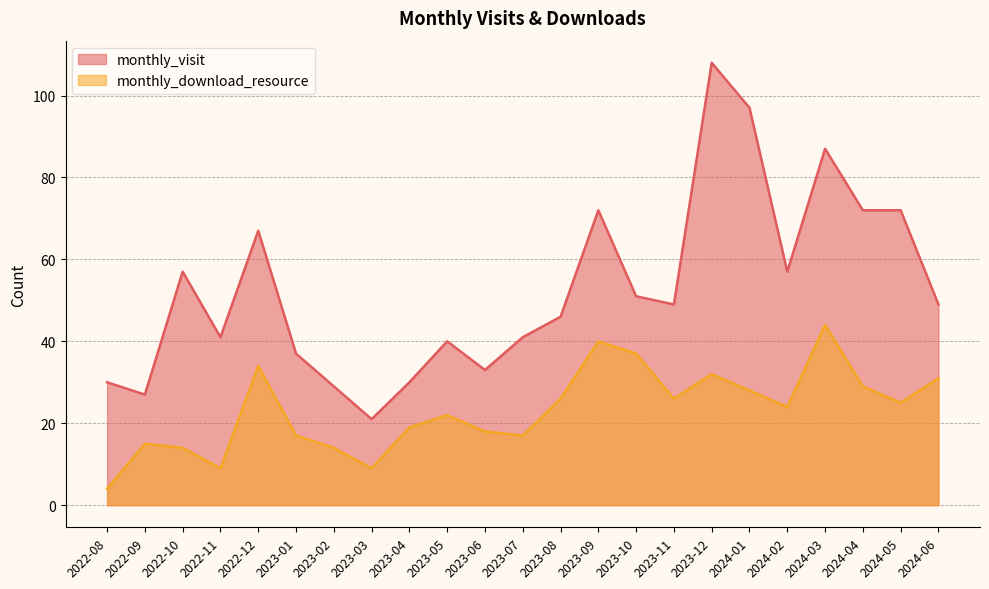

Where does the monthly_visit series first go above 49?

2022-10